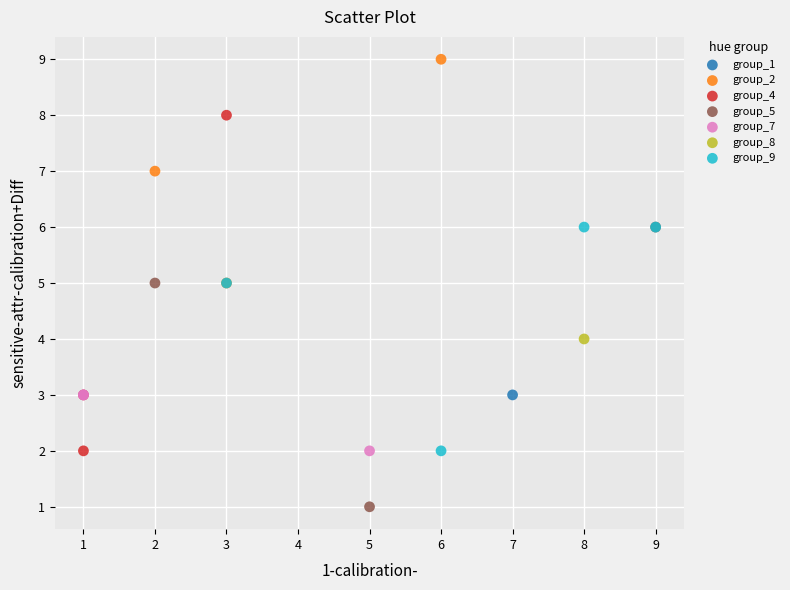

What are all the series names shown in the legend?

group_1, group_2, group_4, group_5, group_7, group_8, group_9